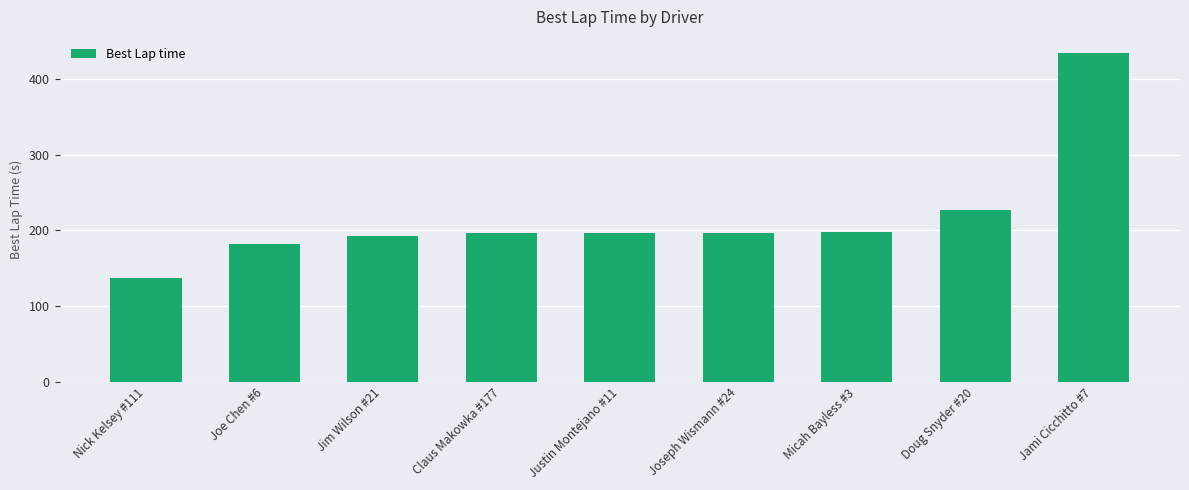

Does the chart contain any negative values?

No